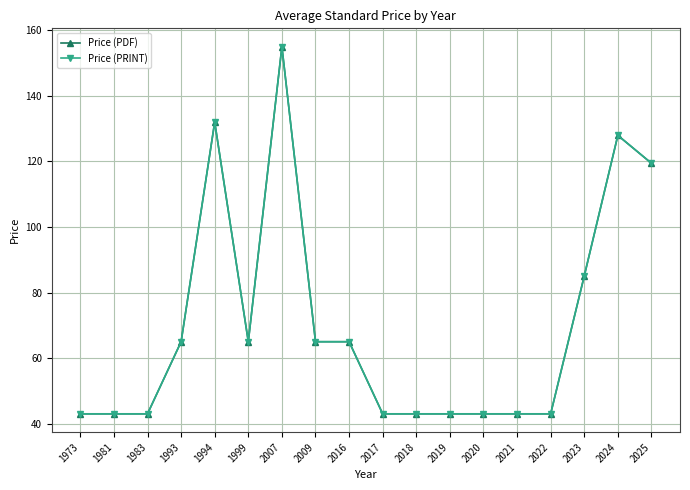

Does the chart have visible grid lines?

Yes